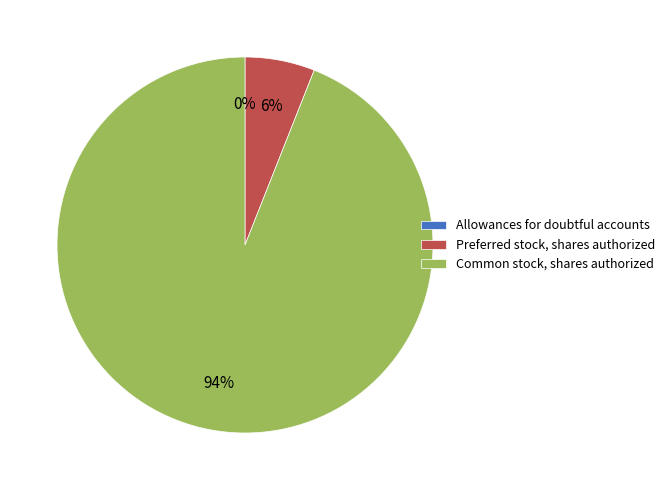

True or false: Common stock, shares authorized accounts for 99% of the total.

False